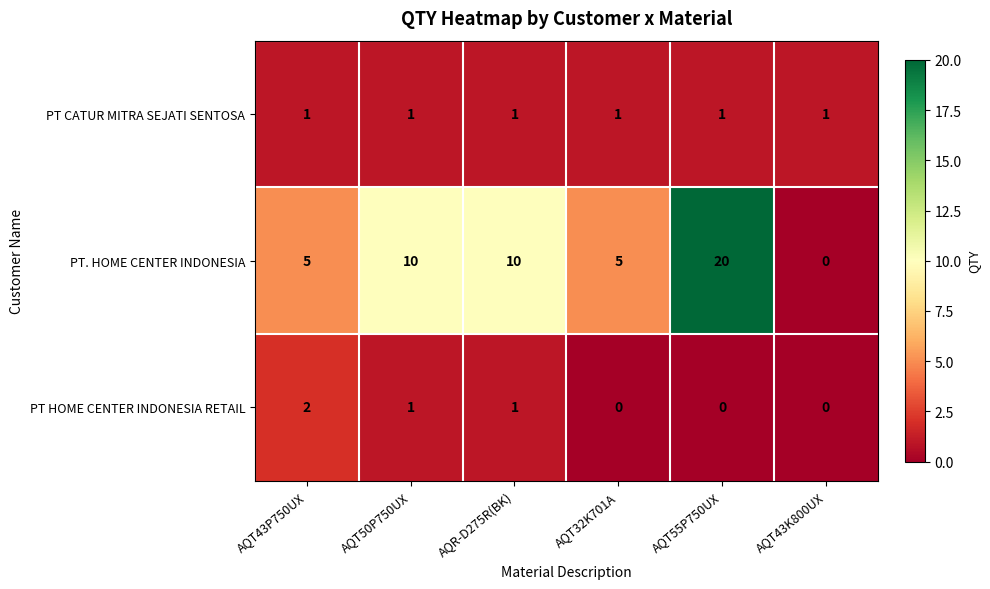

Is it true that PT HOME CENTER INDONESIA RETAIL equals 1 at AQT55P750UX?

False